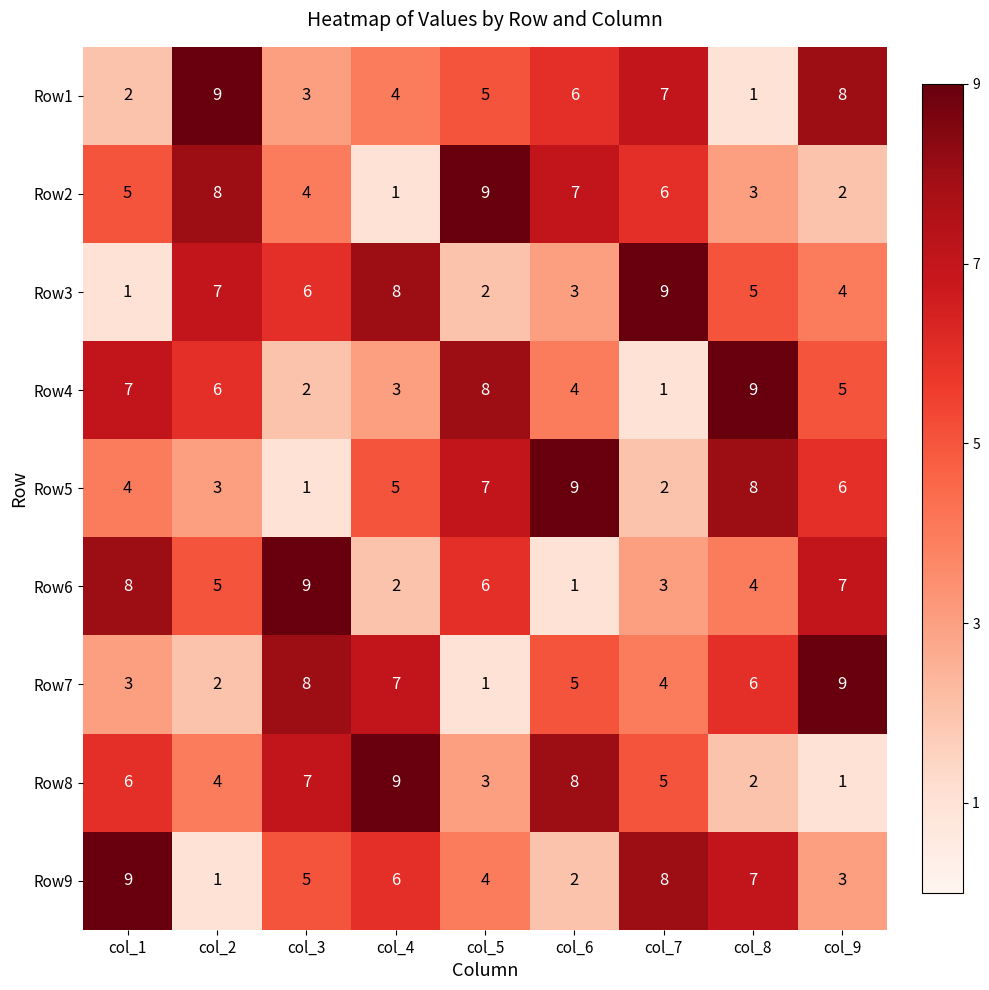

What is the maximum value shown in the chart?

9